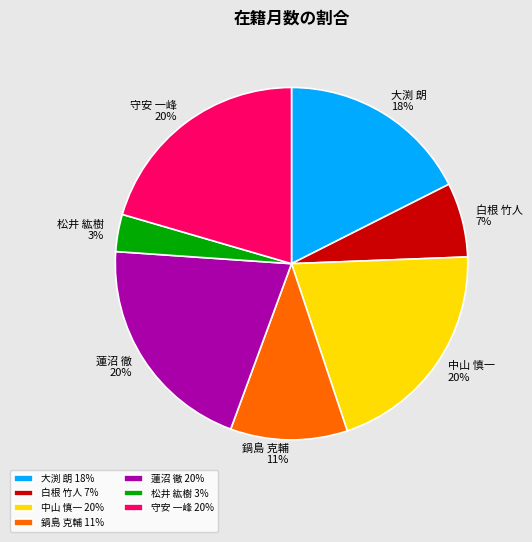

Does any single category account for the majority?

No